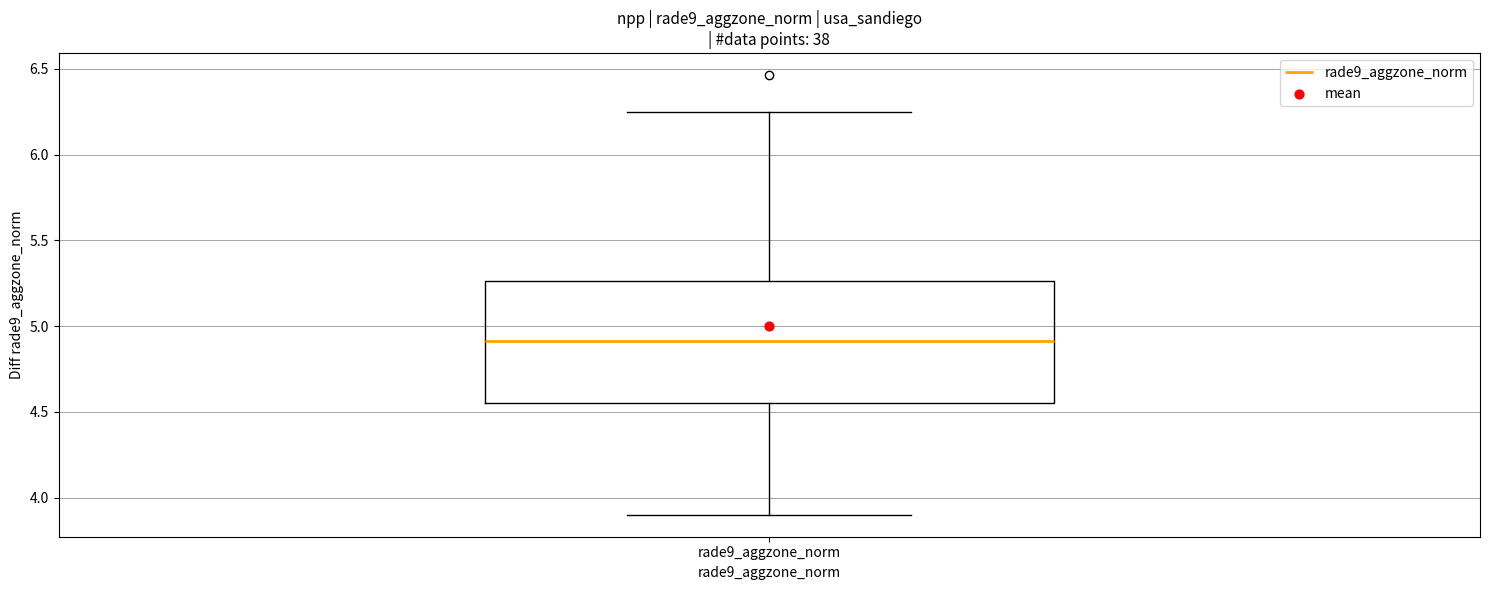

Transcribe this box plot: give where the median line is, the range the box spans, and where the two whiskers end, as read against the y-axis. The values are not printed on the chart, so give them approximately, as read against the axis.

median 4.90, box 4.55 to 5.25, whiskers 3.90 to 6.25